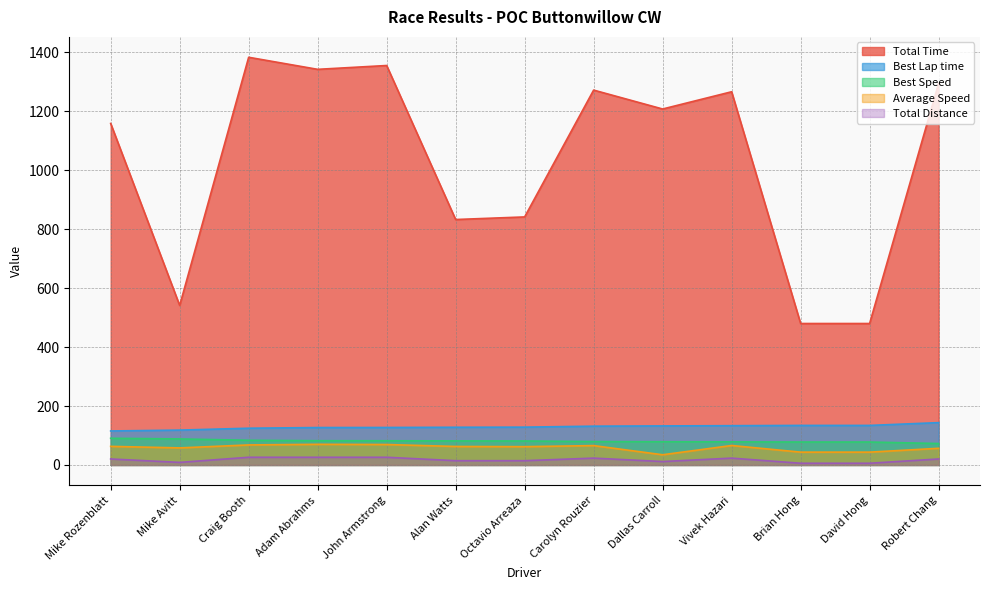

Is the value of Average Speed at Dallas Carroll greater than the value of Total Time at Mike Rozenblatt?

No